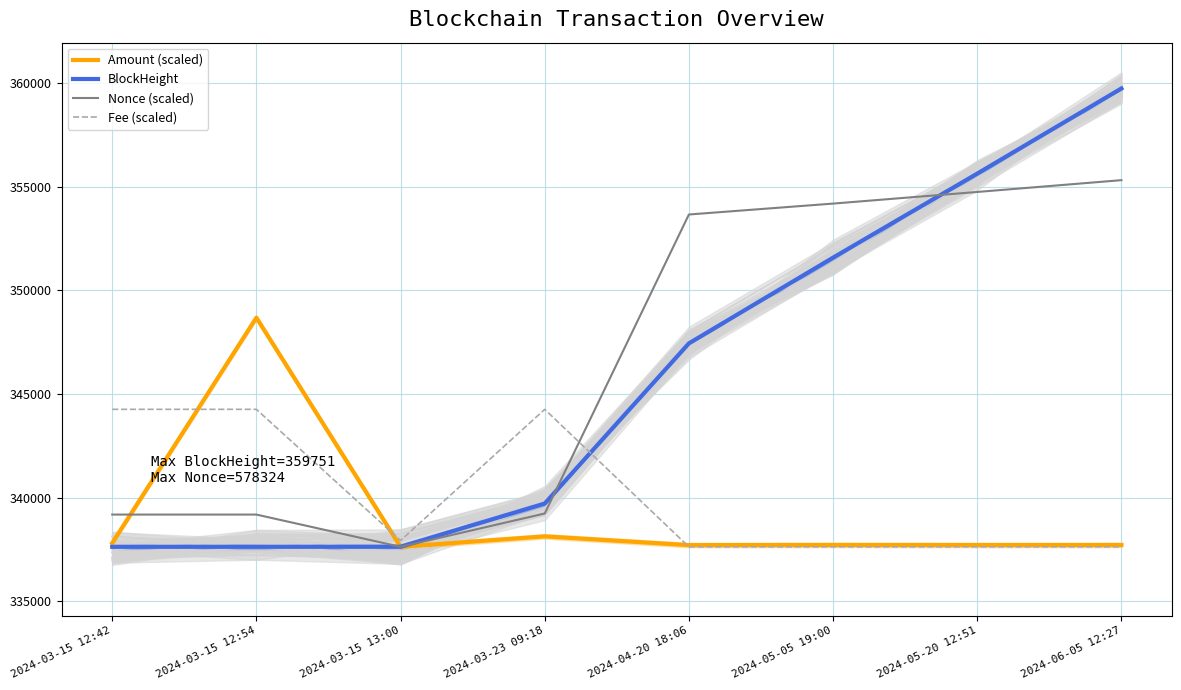

What is the label of the 4th point from the right?

2024-04-20 18:06